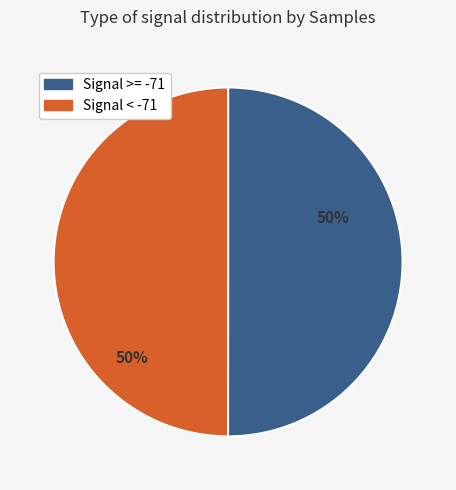

To the nearest percent, what is the average slice percentage?

50%